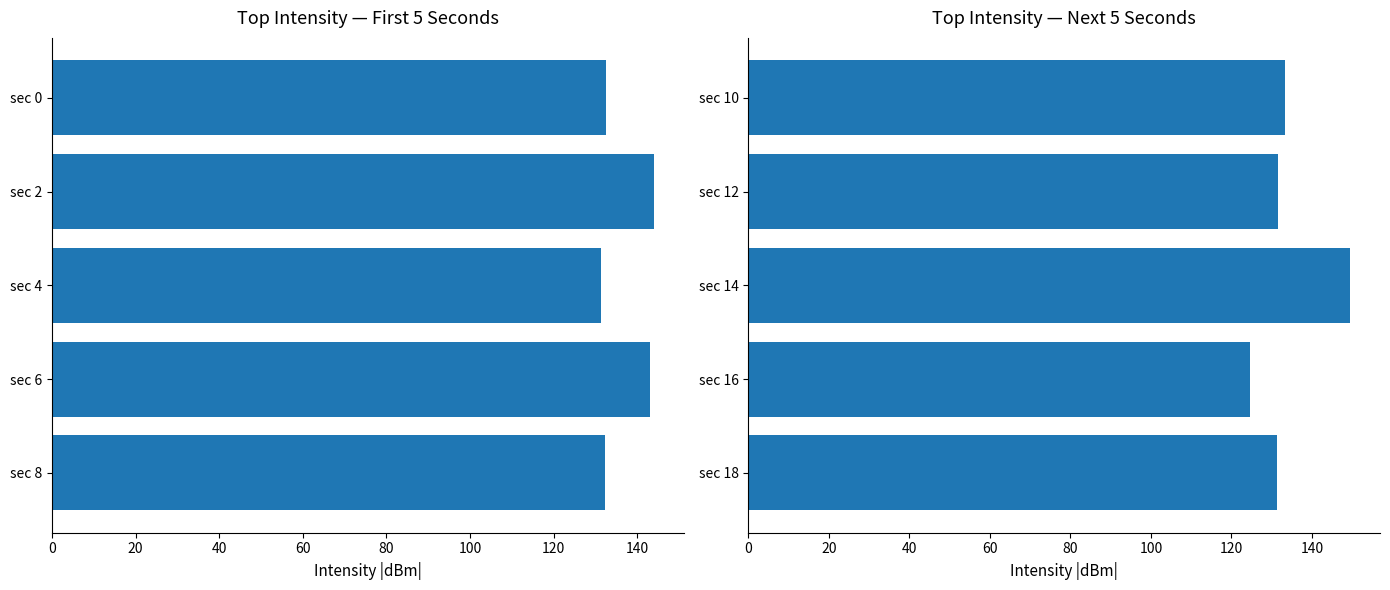

What is the difference between the maximum and second lowest values?

18.2